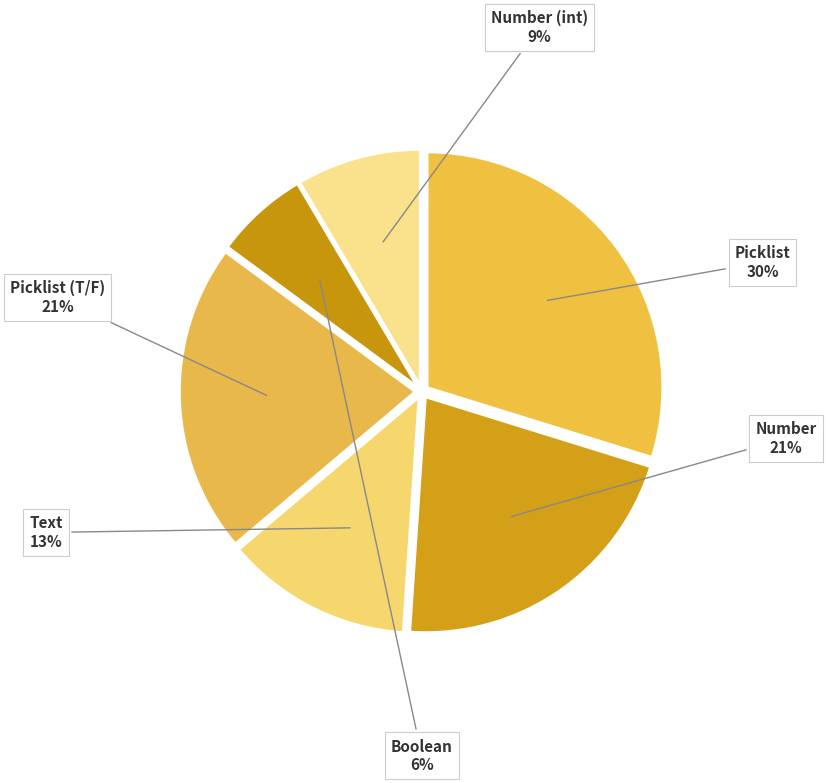

Does Number represent more than half of the total?

No